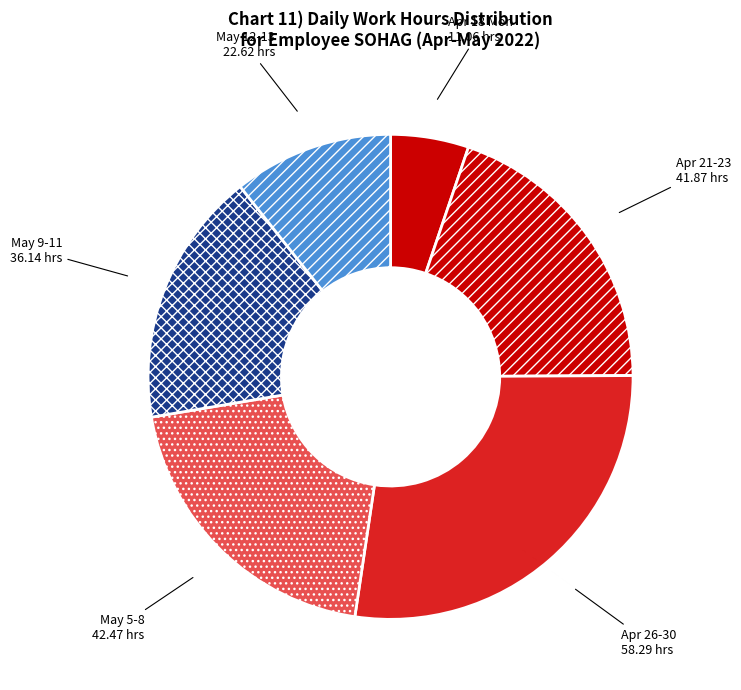

Is May 9-11 36.14 hrs the majority of the pie?

No